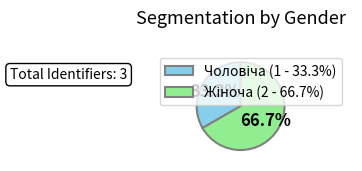

How many slices are in this pie chart?

2